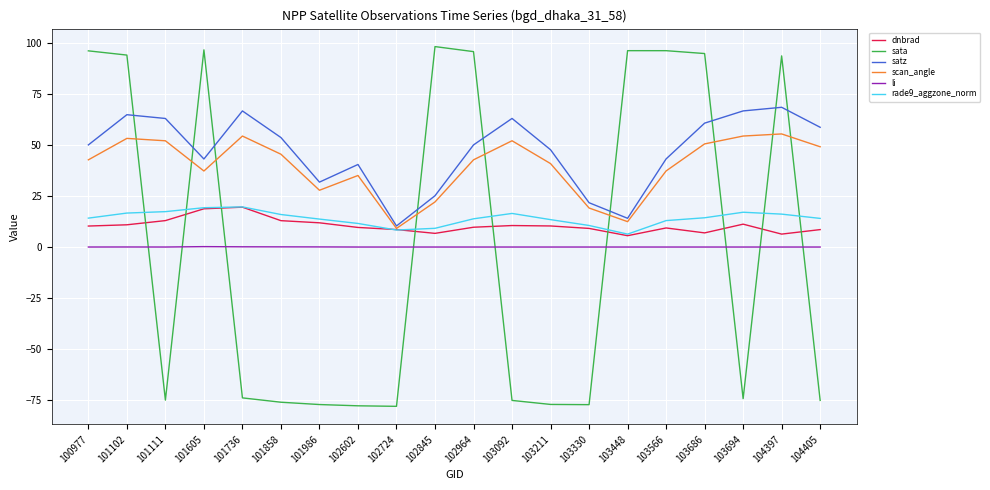

The sata series shows -78.2 at 102724. True or false?

True